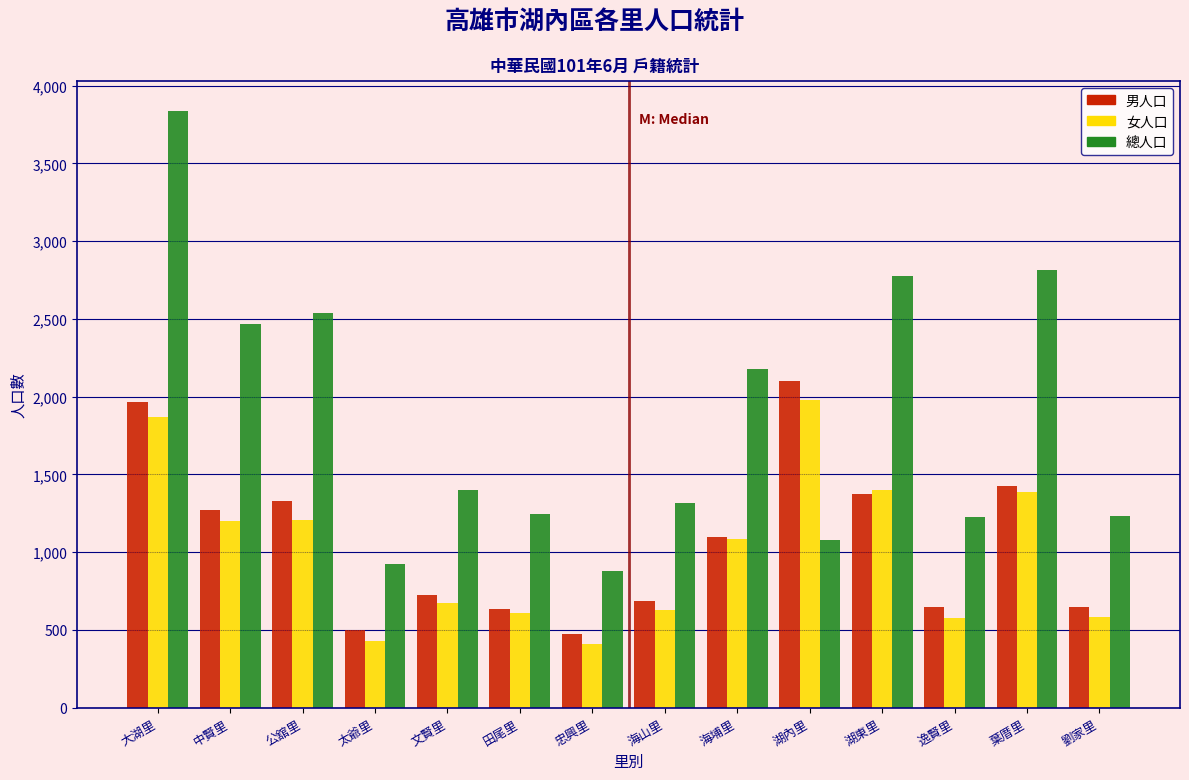

What is the total value across all series at 中賢里?

4940